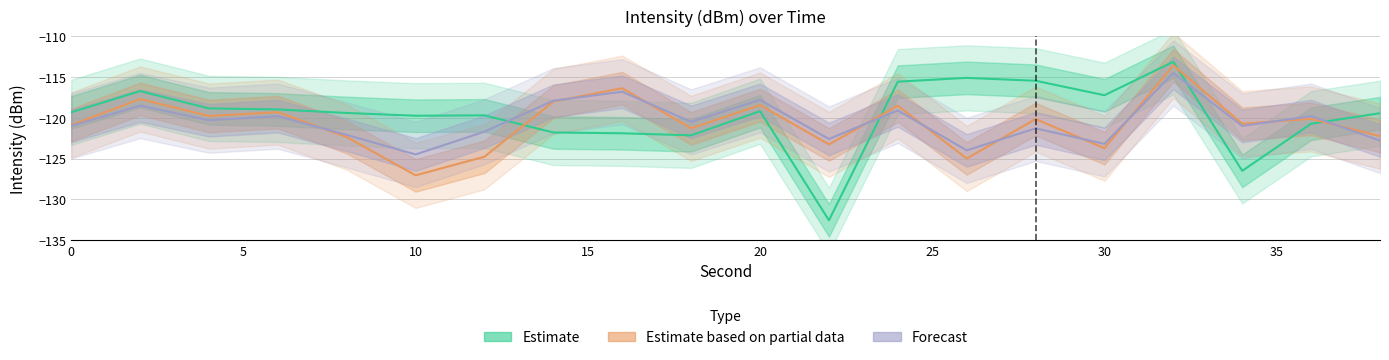

Is the value of Forecast at 30 greater than the value of Estimate based on partial data at 10?

No